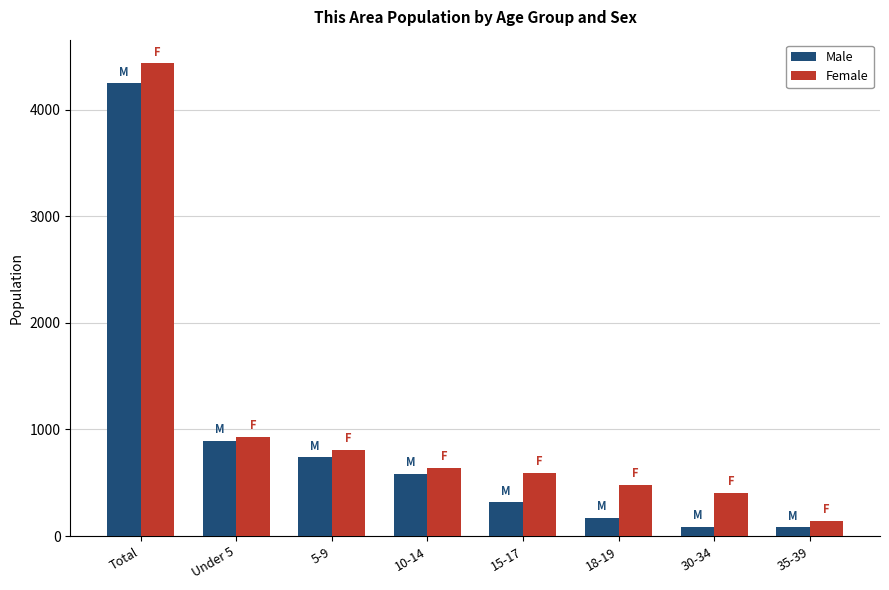

Count the number of data series in this chart.

2